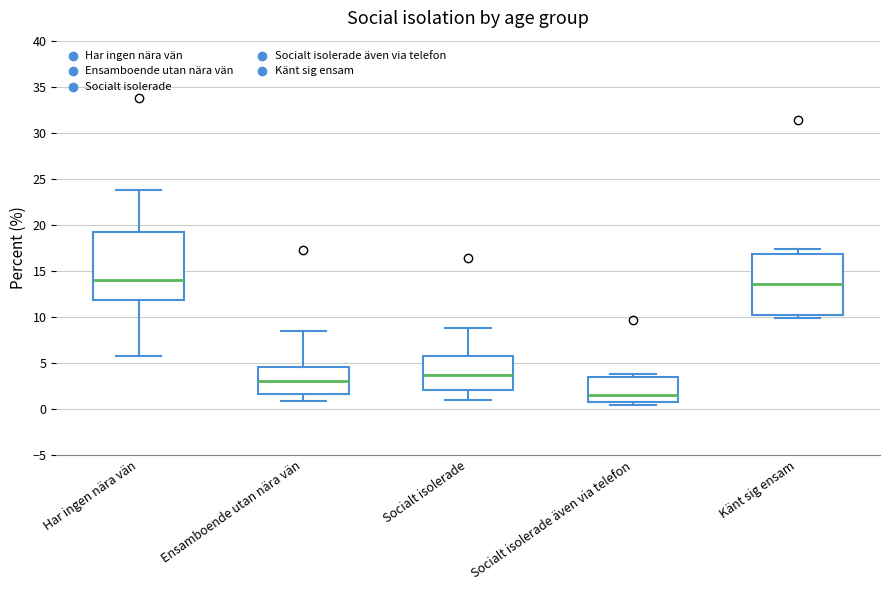

Where is the upper edge of the box for Ensamboende utan nära vän on the y-axis? The values are not printed on the chart, so give them approximately, as read against the axis.

4.5